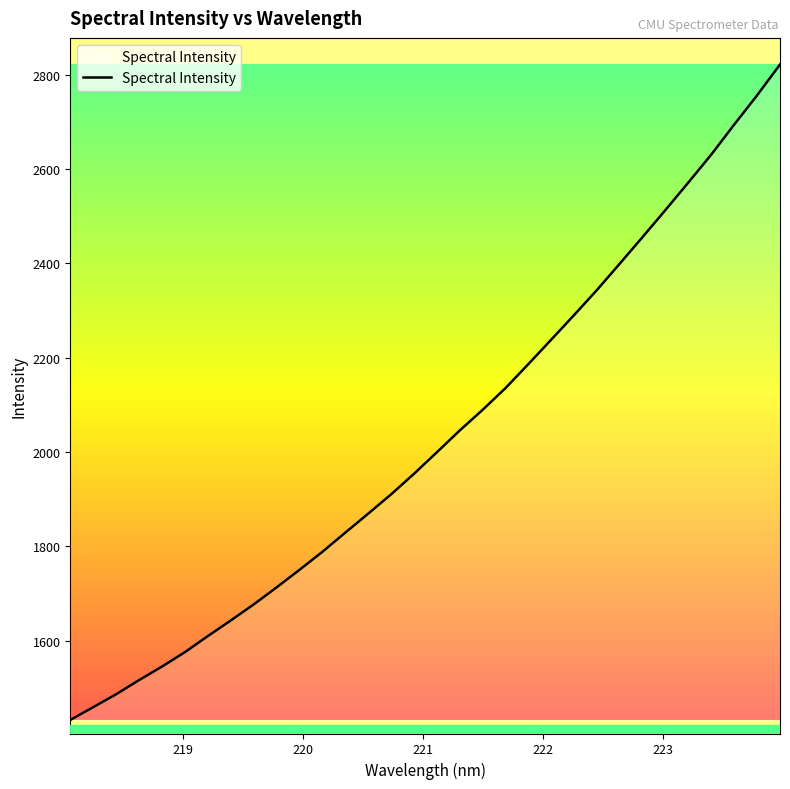

What is the difference between the maximum and minimum values?

1389.1